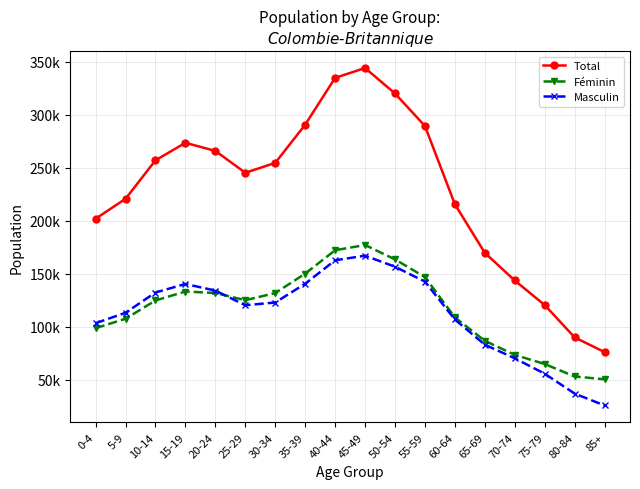

At which label does Total reach its minimum?

85+